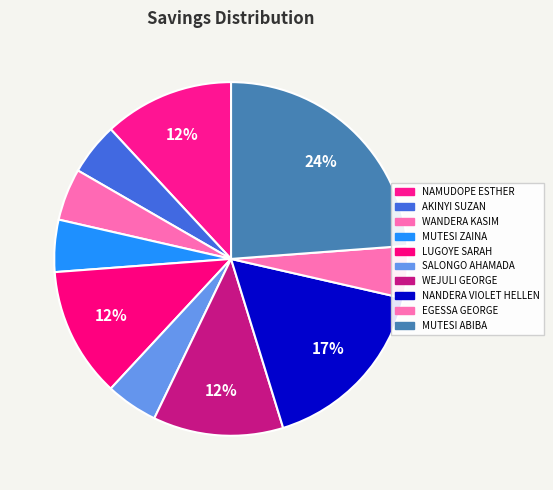

Count the number of slices in the pie.

10